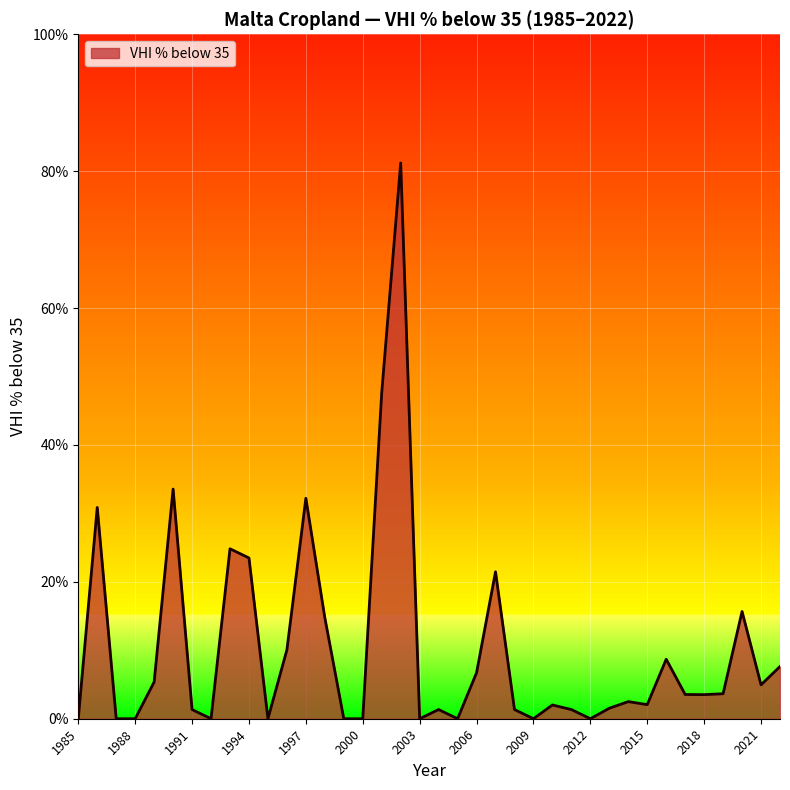

What is the average value?

10.3